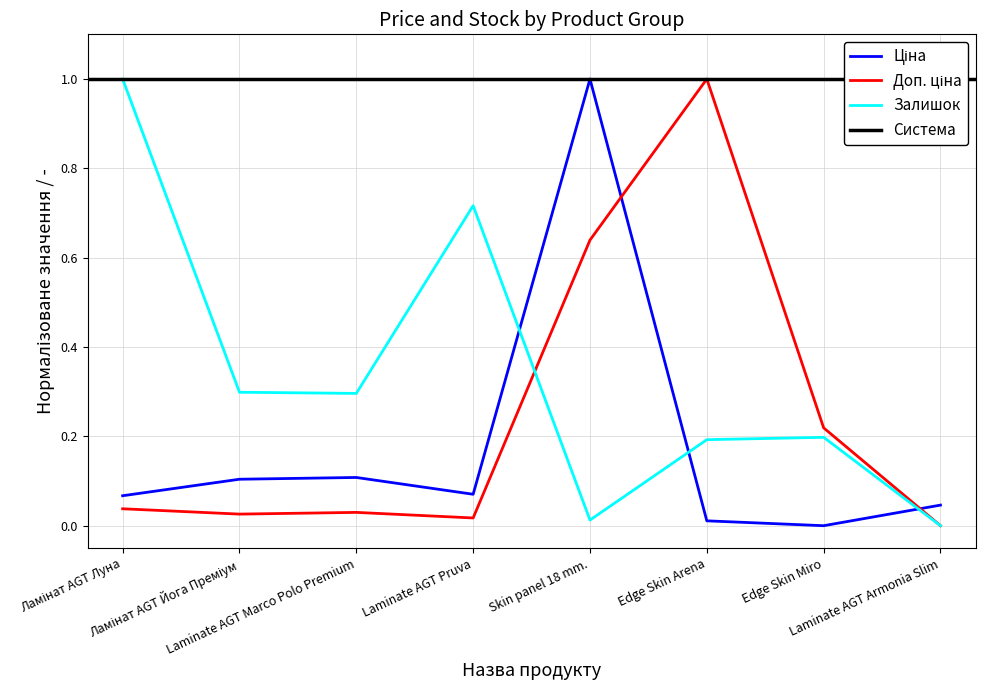

What is the sum of all Доп. ціна values?

2.0